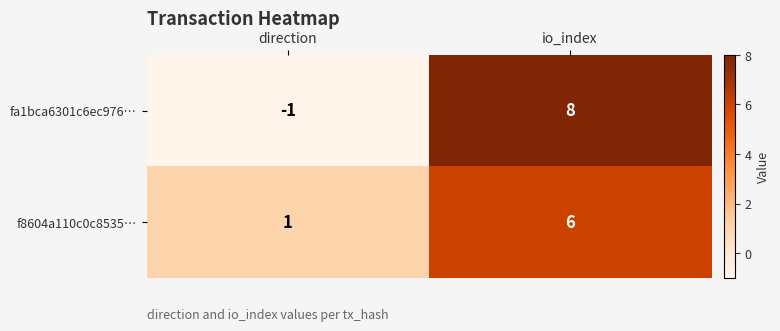

At direction, list the series in order from largest to smallest.

f8604a110c0c8535…, fa1bca6301c6ec976…